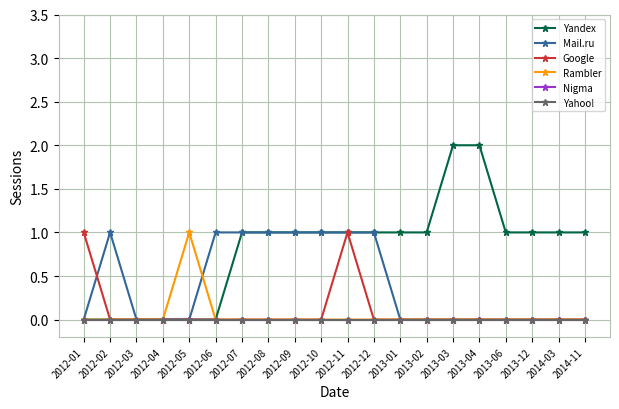

Is the value of Mail.ru at 2013-02 greater than the value of Google at 2012-07?

No